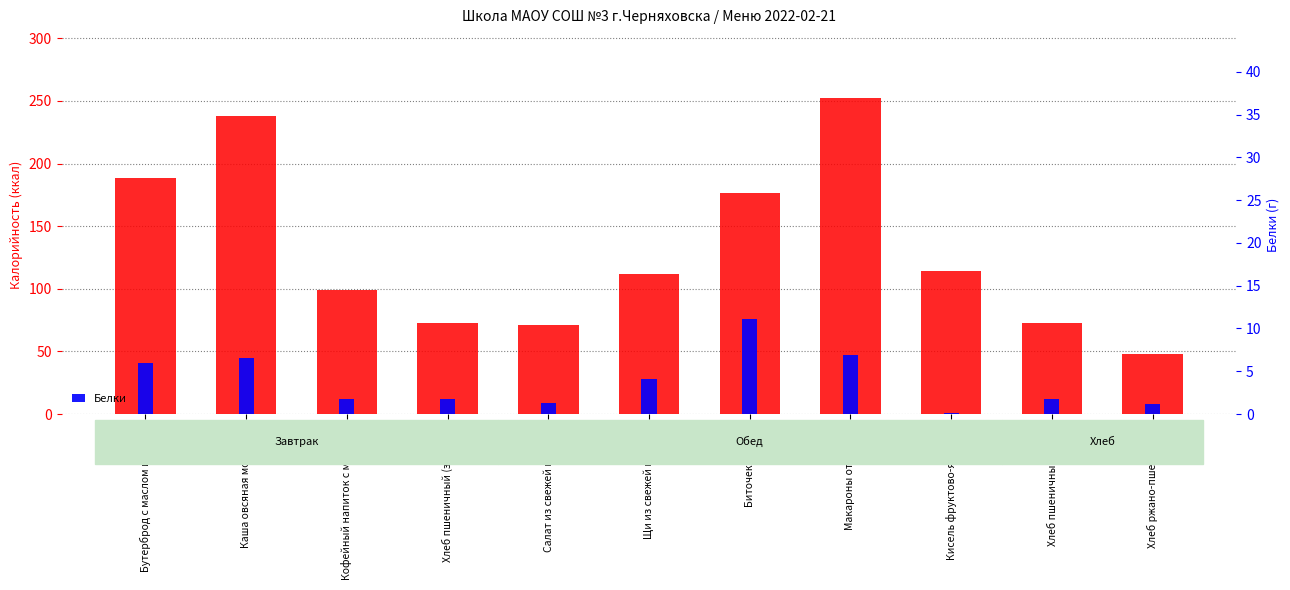

What is the spread (max minus min) of values at Кисель фруктово-ягодный?

114.4